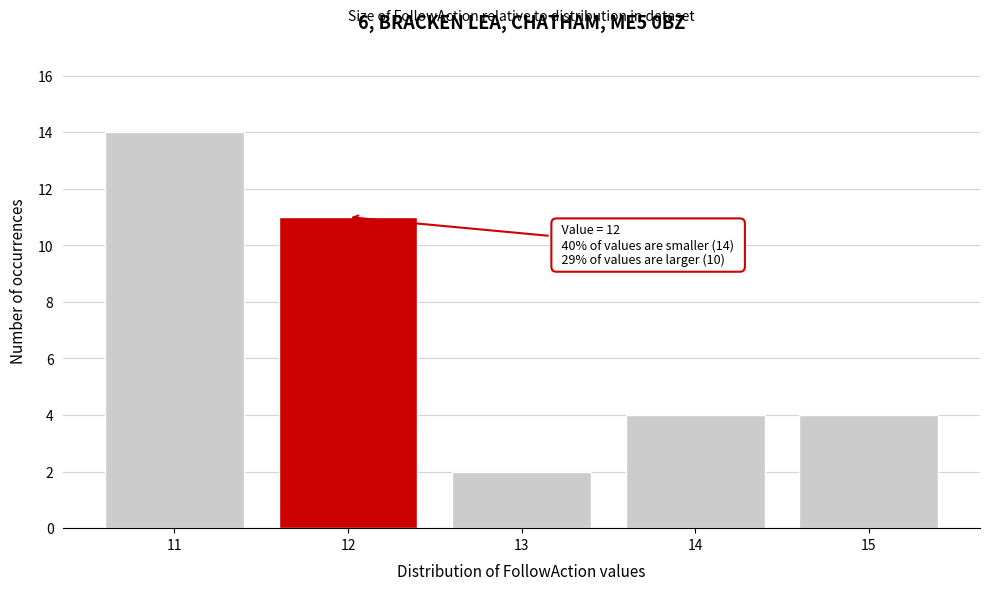

Reading right to left, transcribe all the data shown in this chart.

15=4	14=4	13=2	12=11	11=14